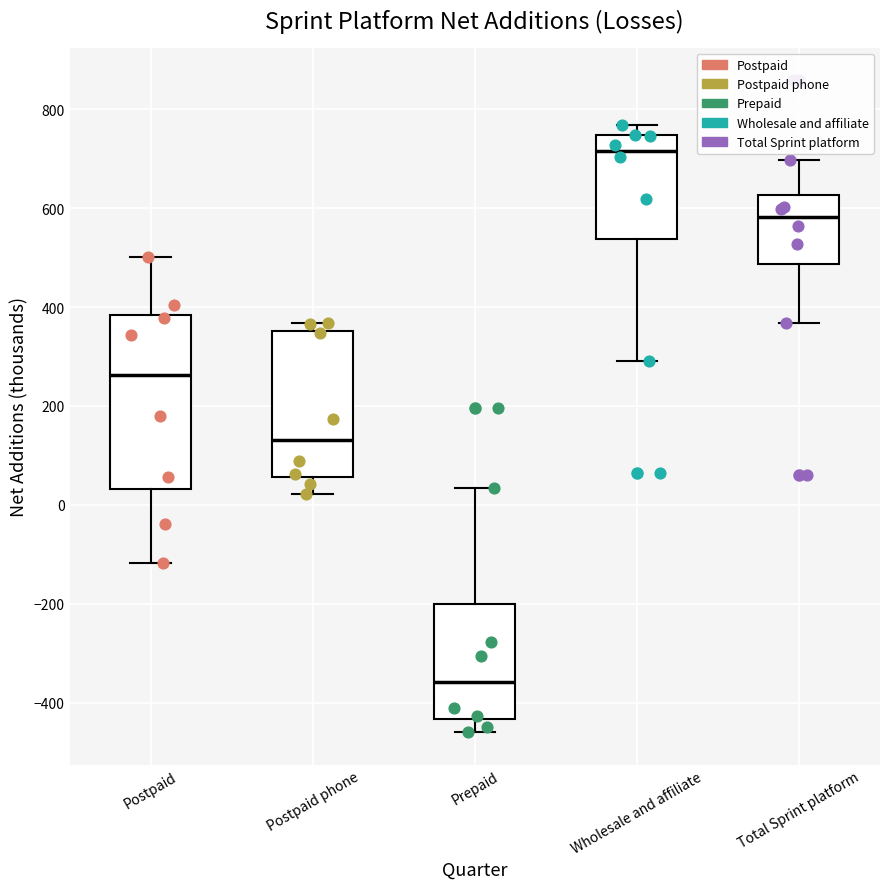

Which box has the lowest median line?

Prepaid